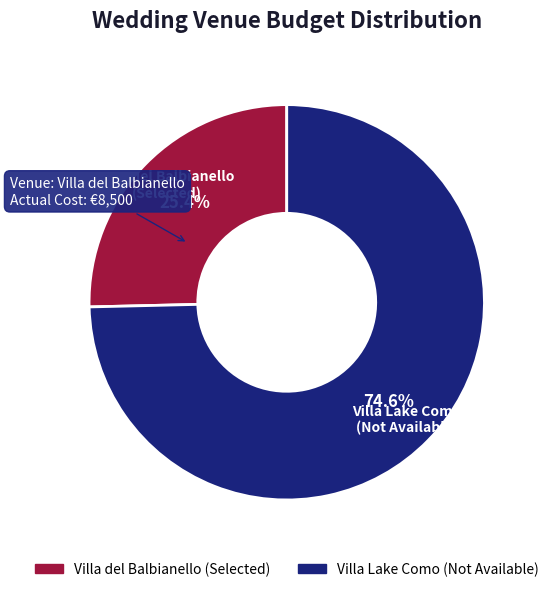

How many slices are in this pie chart?

2